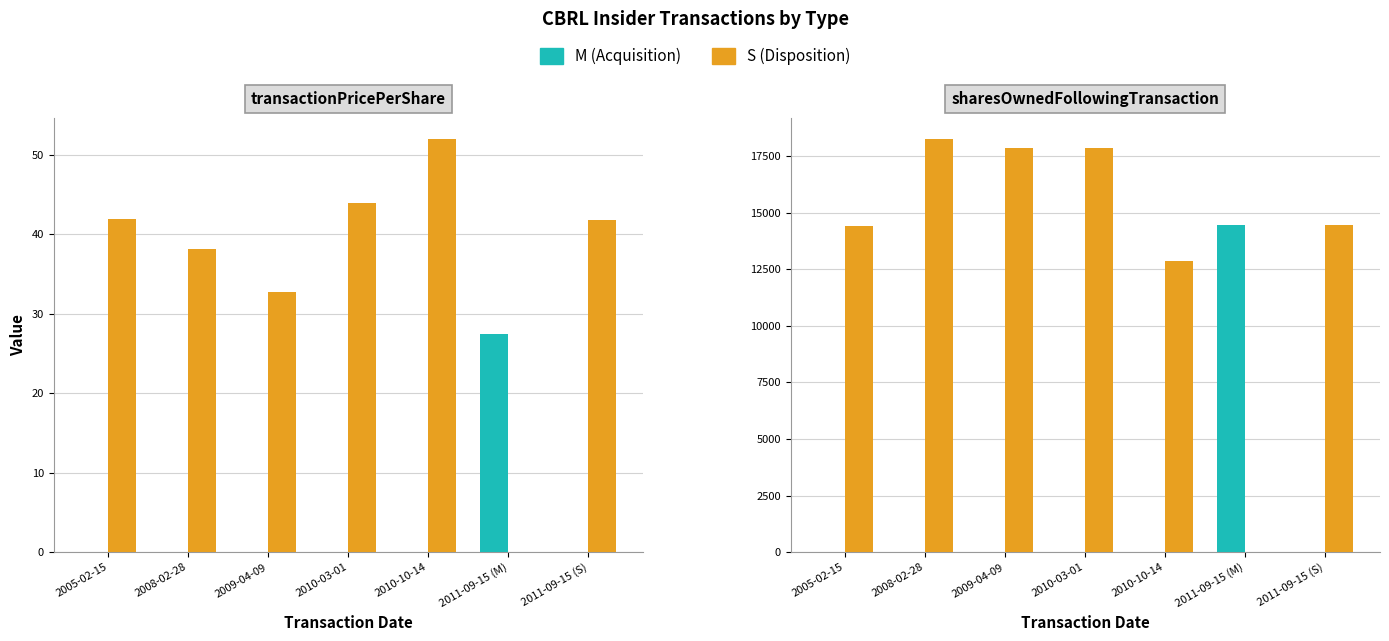

The value of AUGUST at 2008-02-28 is 31944. True or false?

False